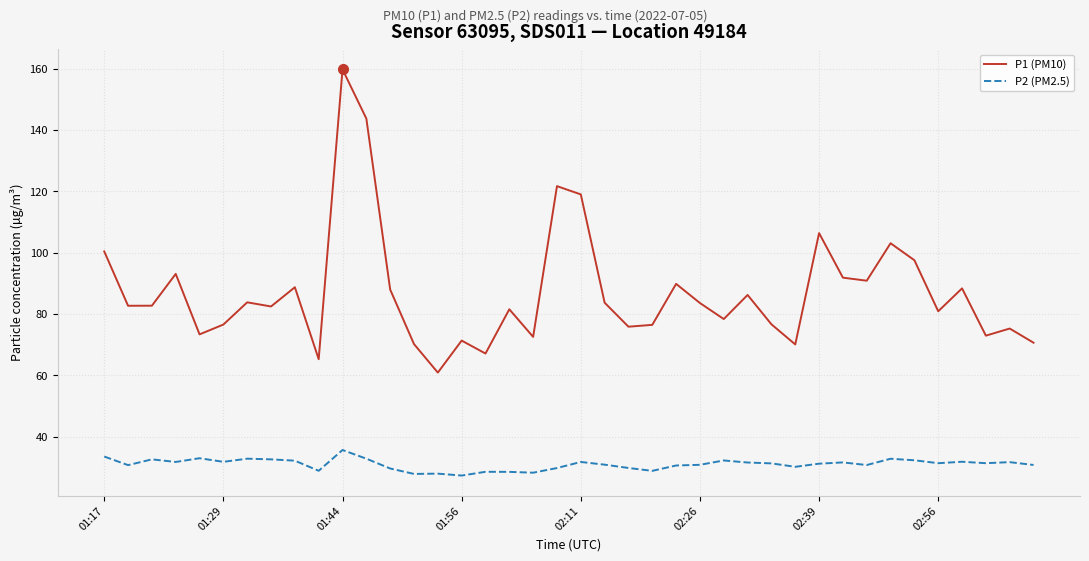

Which series has the largest total across all categories?

P1 (PM10)